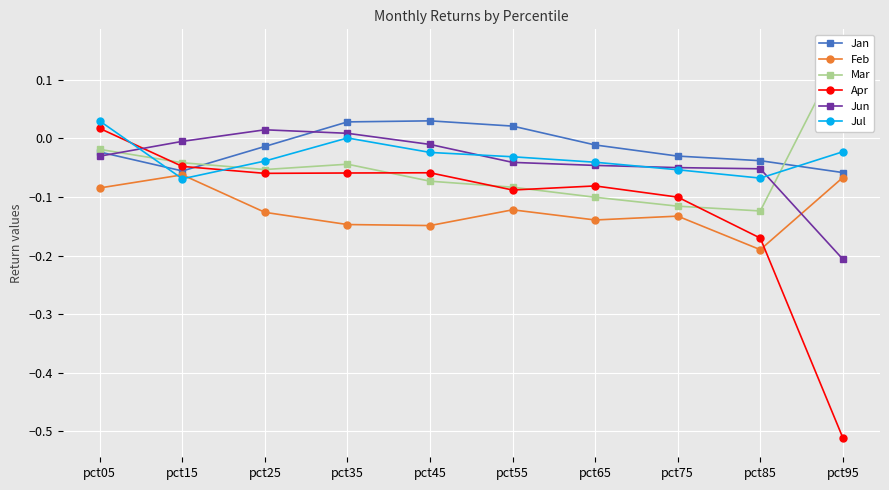

Rank the categories by Mar value from highest to lowest.

pct95, pct05, pct15, pct35, pct25, pct45, pct55, pct65, pct75, pct85